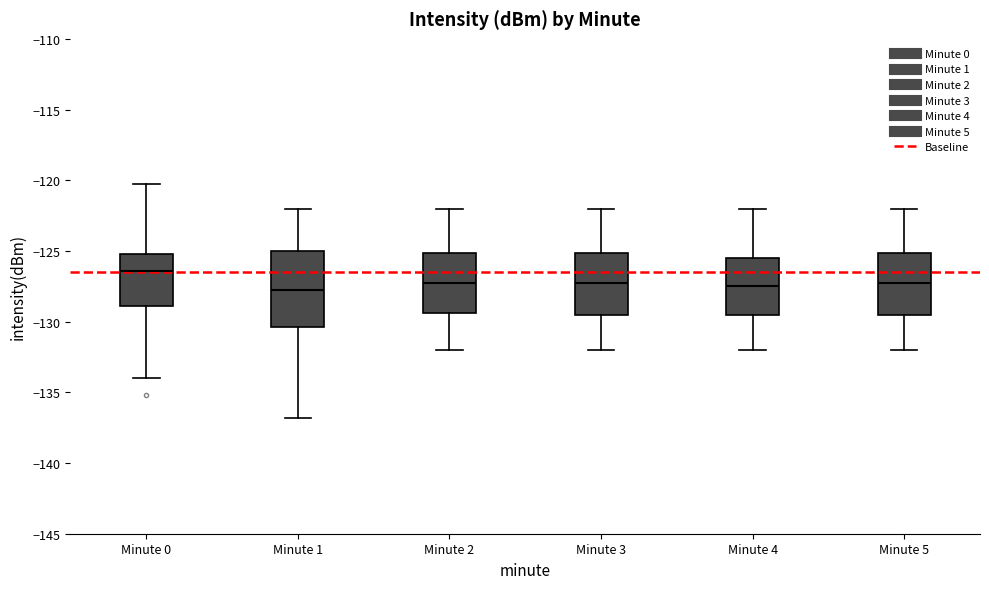

Where does the upper whisker of the box for Minute 3 end on the y-axis? The values are not printed on the chart, so give them approximately, as read against the axis.

-122.0